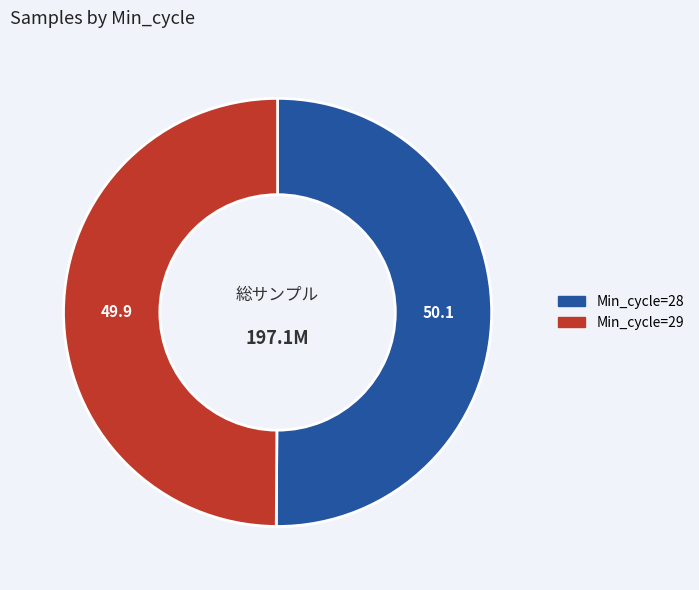

How many slices are in this pie chart?

2